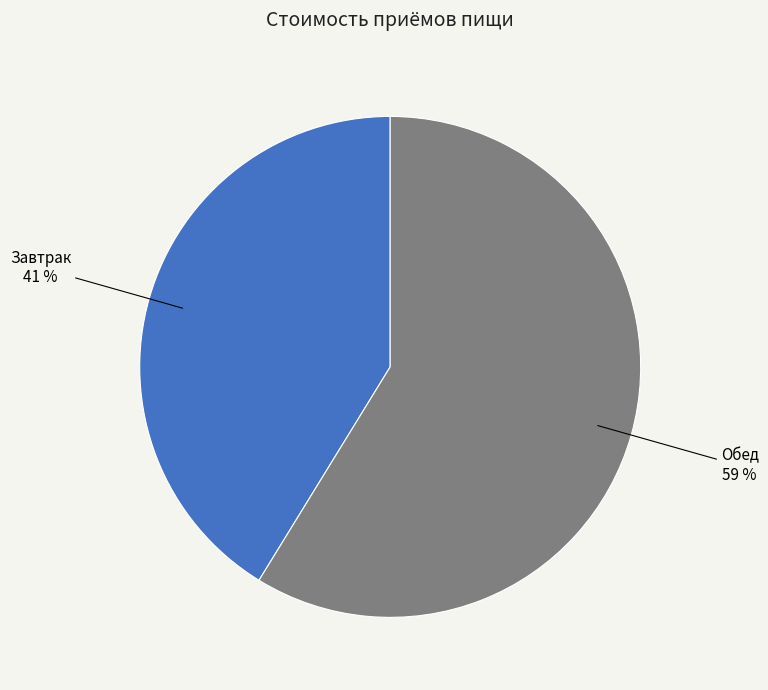

To the nearest percent, what is the difference between the largest and smallest slice percentages?

18%